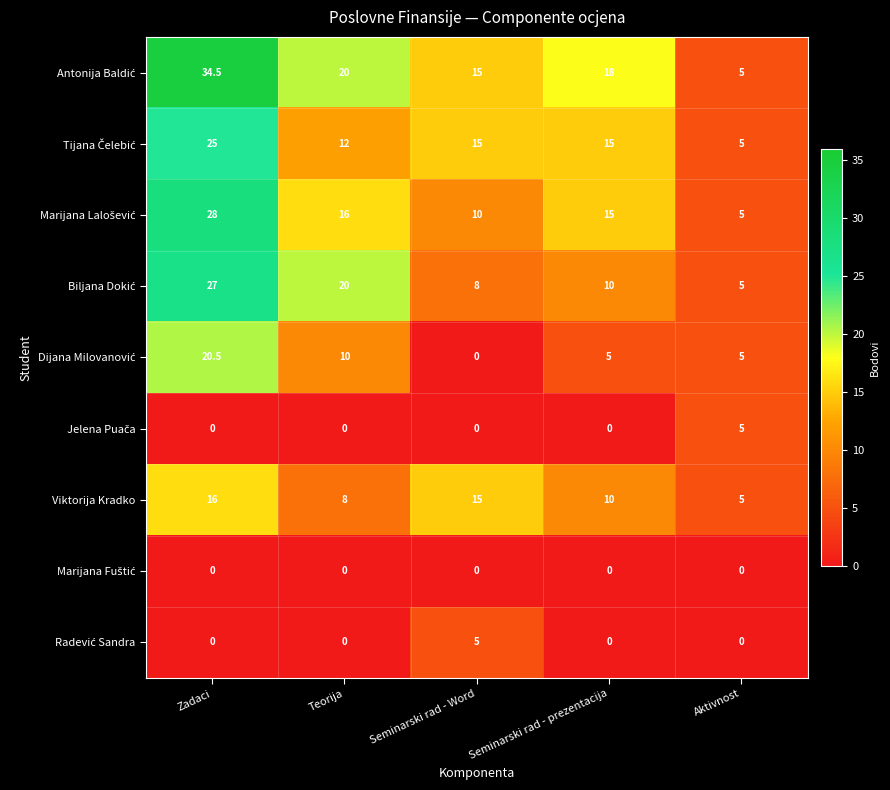

What is the maximum value shown in the chart?

34.5